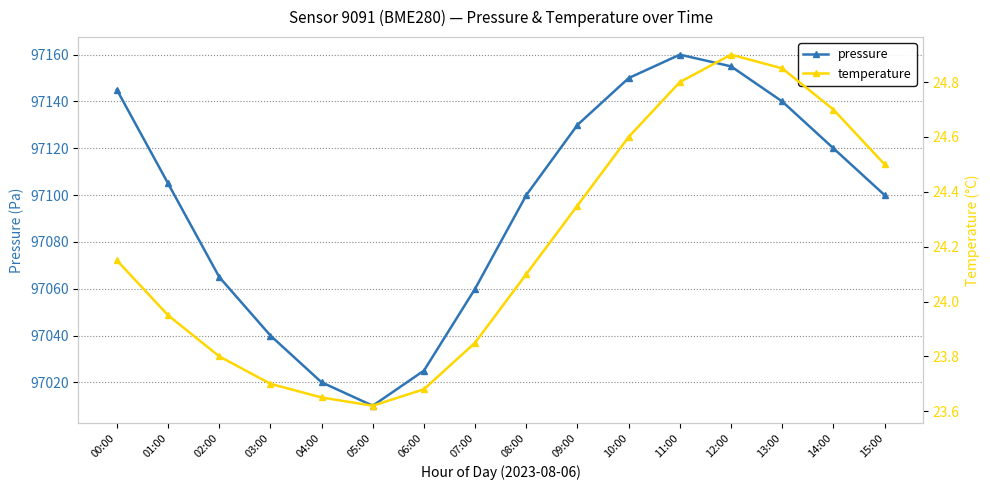

What is the difference between the pressure values at 09:00 and 15:00?

30